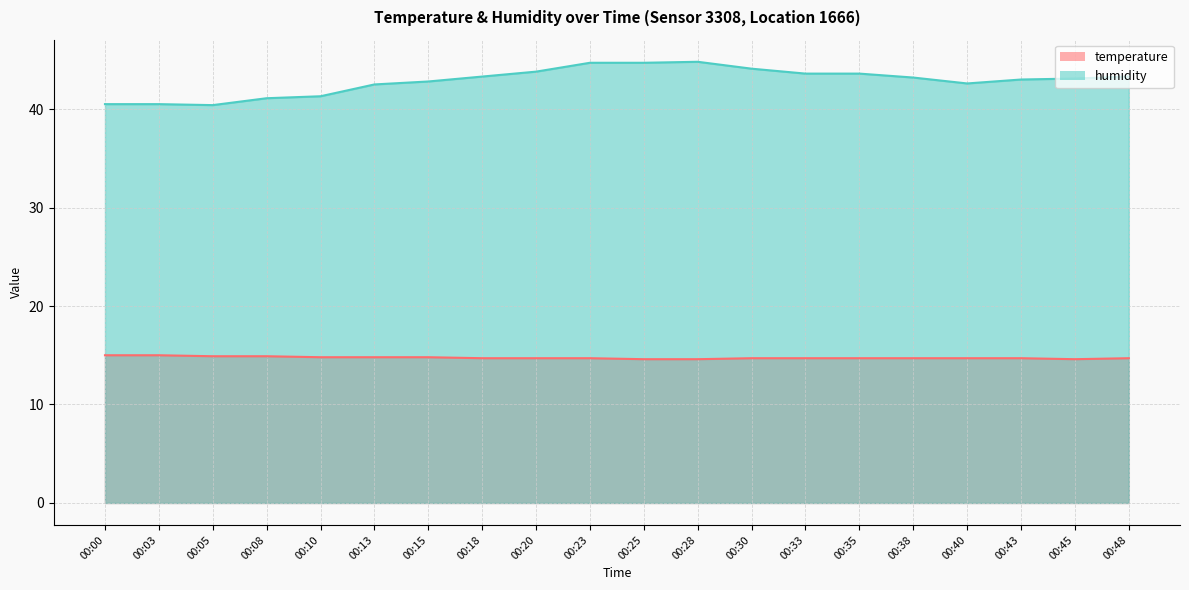

What is the average value of the temperature series?

14.8